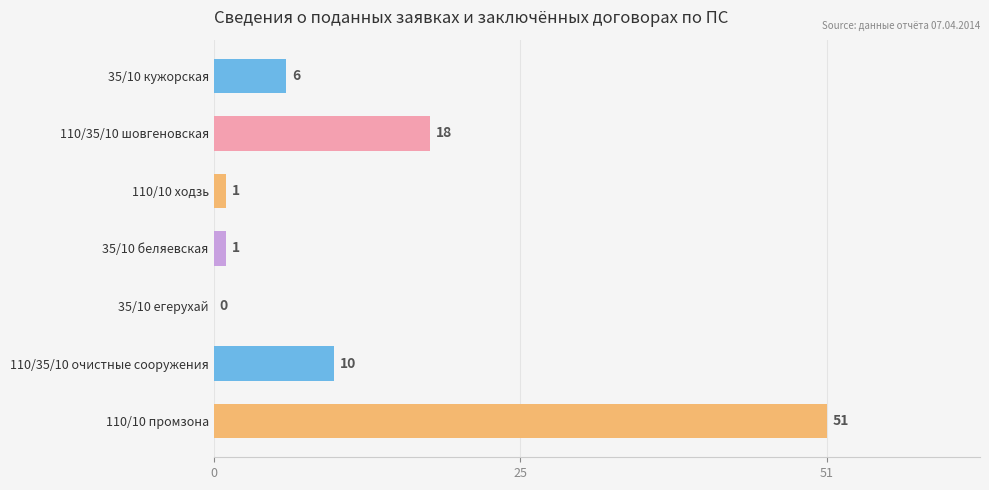

Are the bars horizontal?

Yes